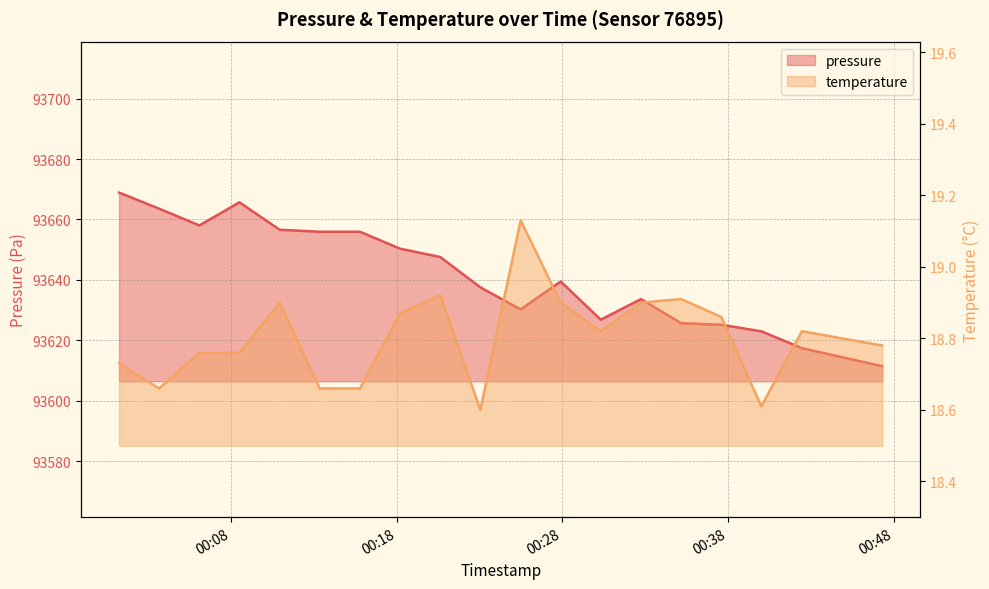

Does the chart have visible grid lines?

Yes